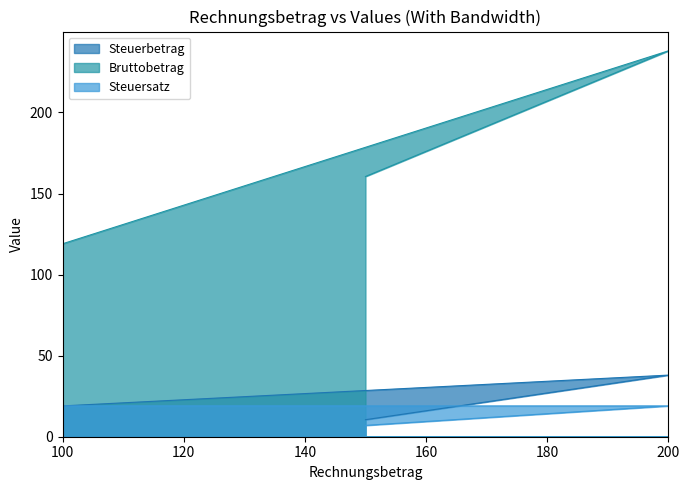

How many Steuersatz values are between 7 and 19?

3